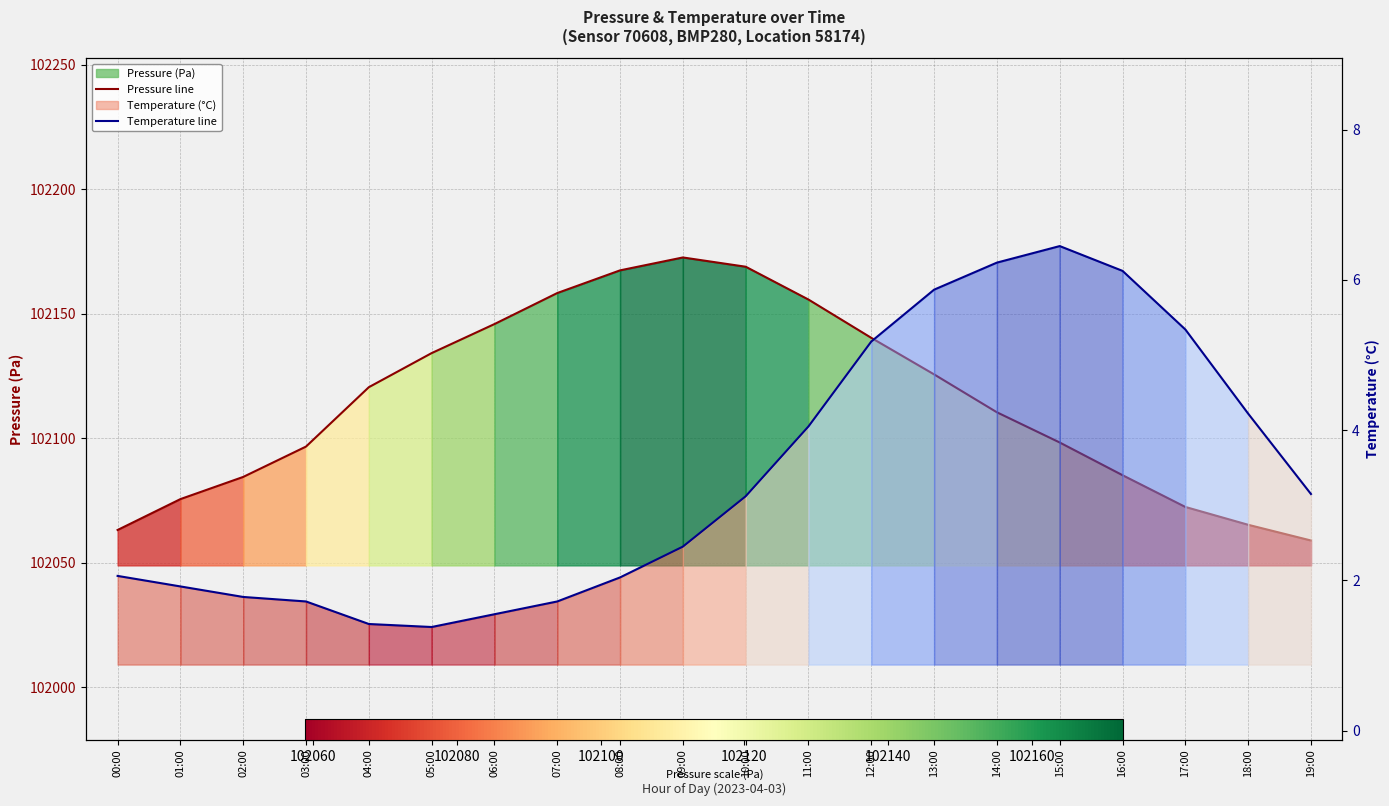

What is the difference between the pressure values at 07:00 and 01:00?

82.8